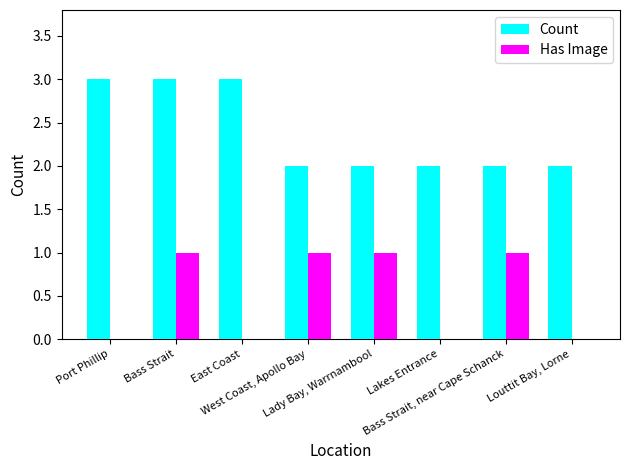

Between Bass Strait and Lady Bay, Warrnambool, which series saw the biggest shift?

Count